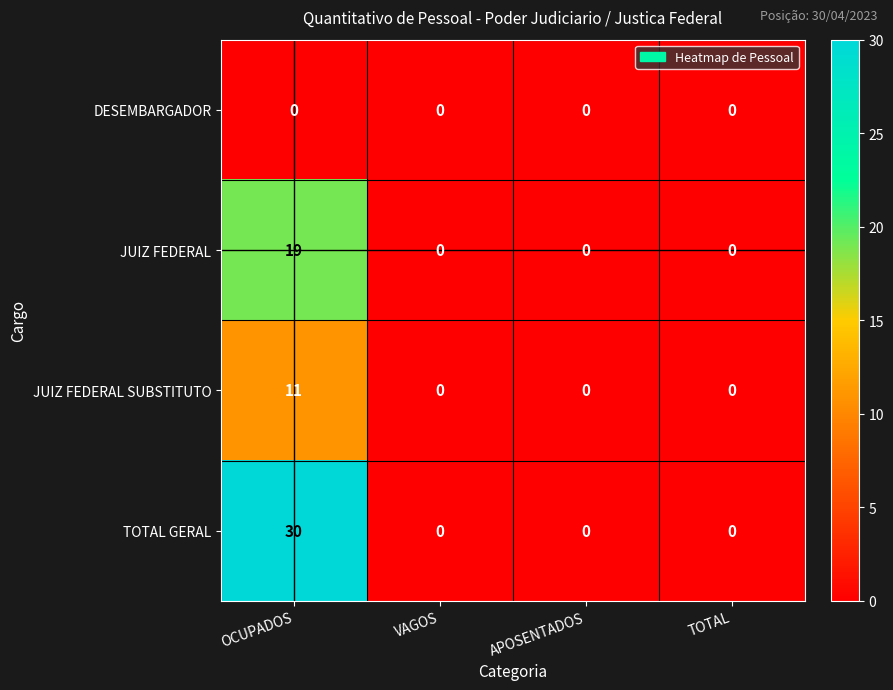

Count the JUIZ FEDERAL SUBSTITUTO values in the range 0 to 11.

4